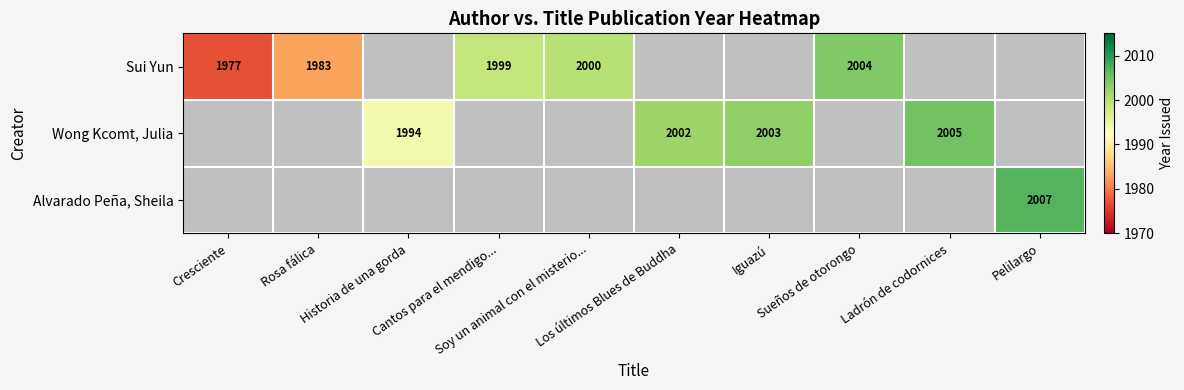

At how many categories does at least one series exceed 1977?

9